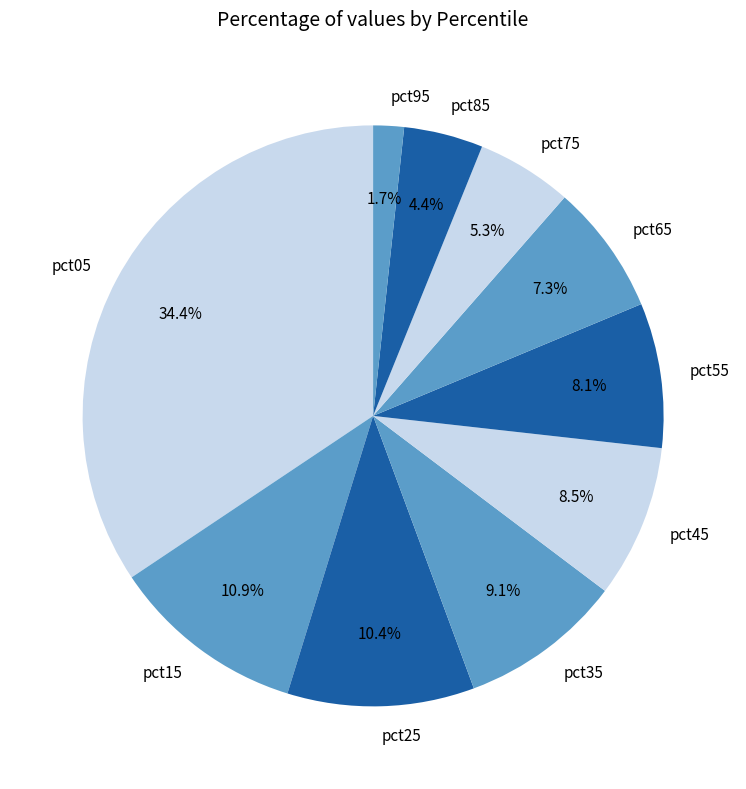

How many slices are in this pie chart?

10